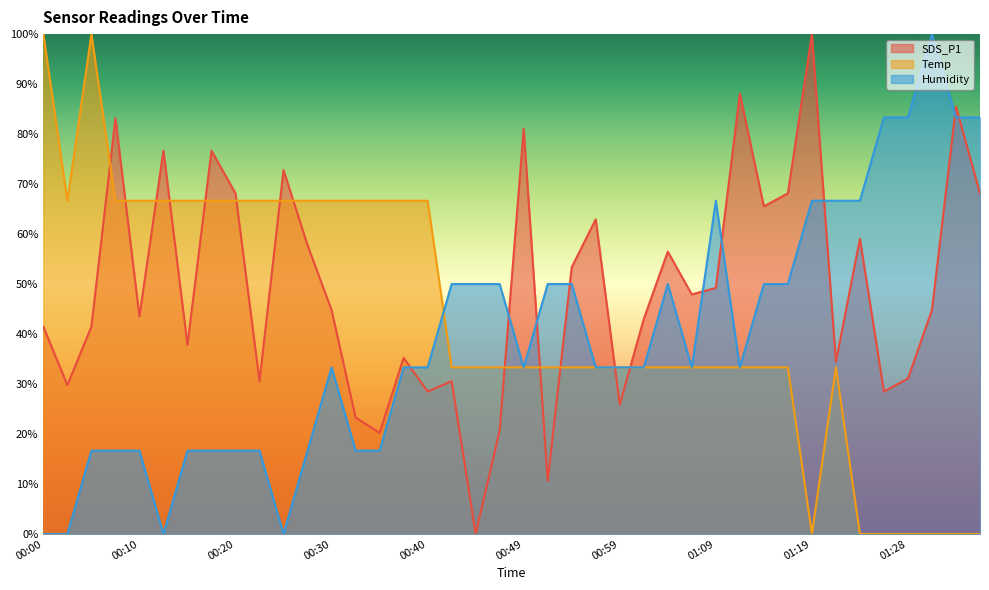

Which series has the largest range (max minus min)?

SDS_P1